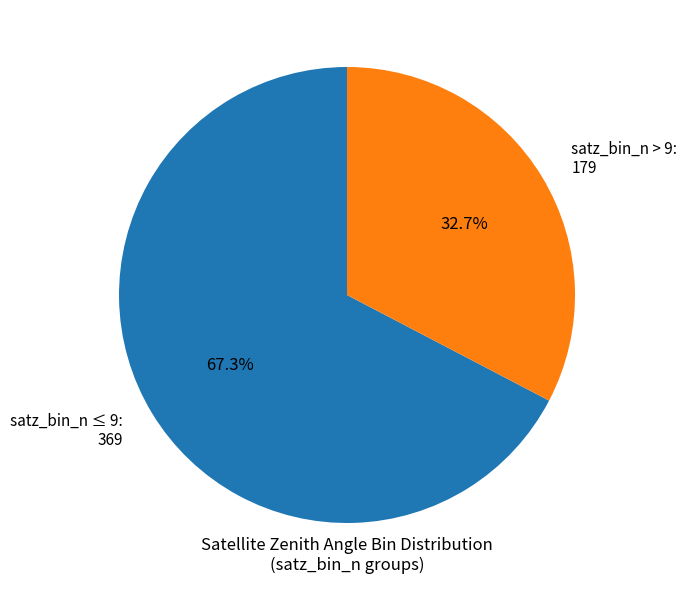

To the nearest percent, what is the average slice percentage?

50%